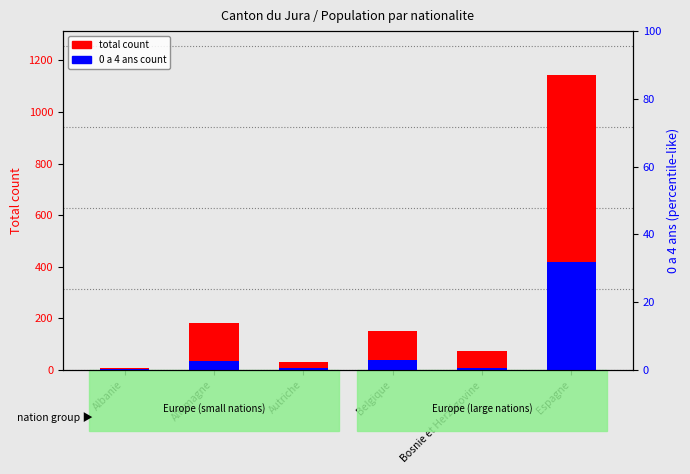

What is the maximum value shown in the chart?

1142